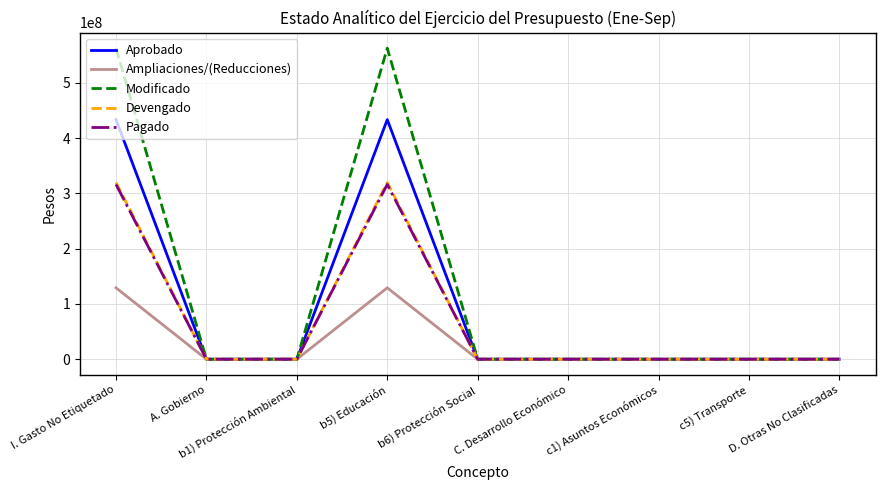

What position from the left is b5) Educación?

4